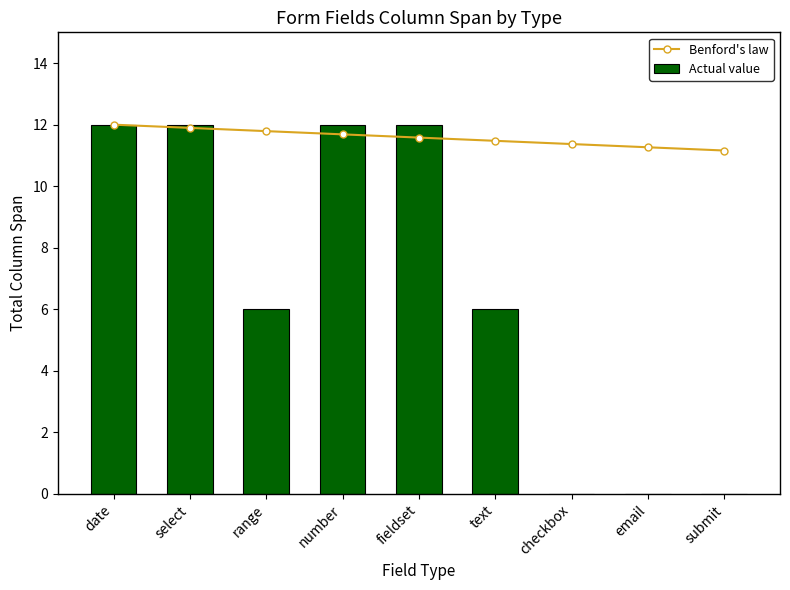

At how many categories does at least one series exceed 1?

9